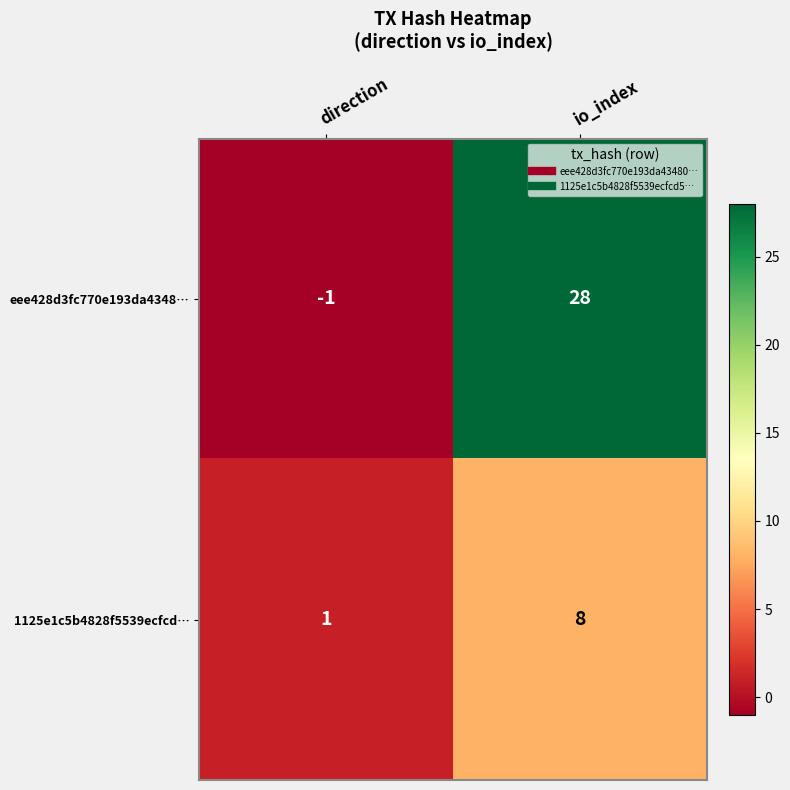

How many series are shown in this chart?

2